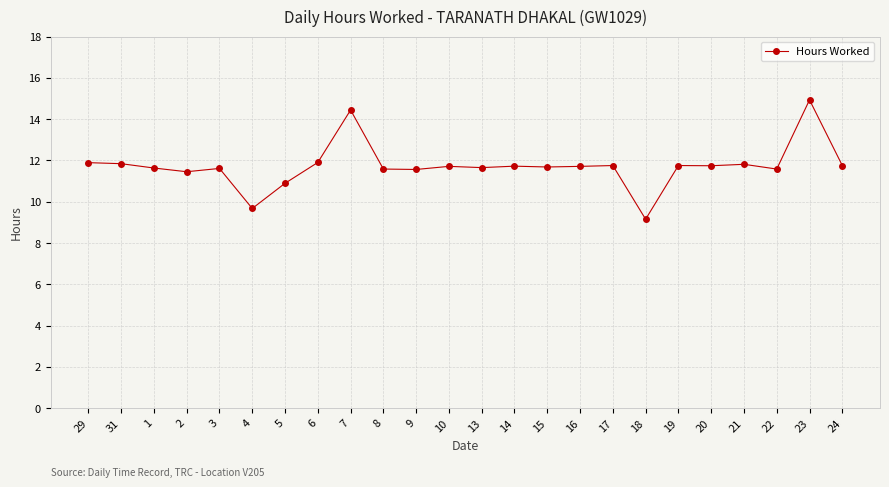

At which category does the data reach its first local valley?

2